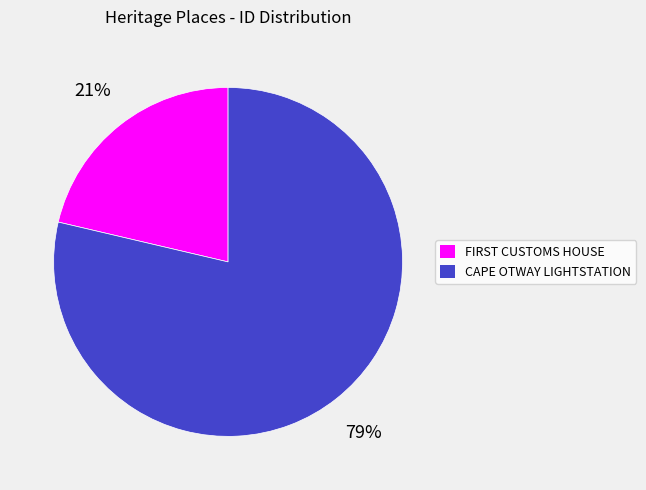

How many segments does this pie chart have?

2